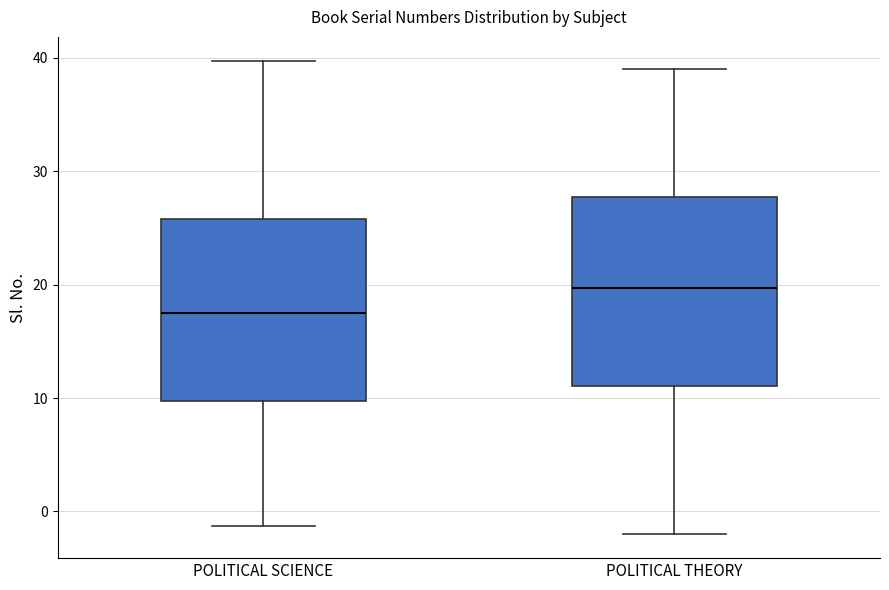

Reading left to right, read every box against the y-axis: the position of its median line, the range the box covers, and the ends of its whiskers. The values are not printed on the chart, so give them approximately, as read against the axis.

POLITICAL SCIENCE: median 18, box 10 to 26, whiskers -1 to 40
POLITICAL THEORY: median 20, box 11 to 28, whiskers -2 to 39